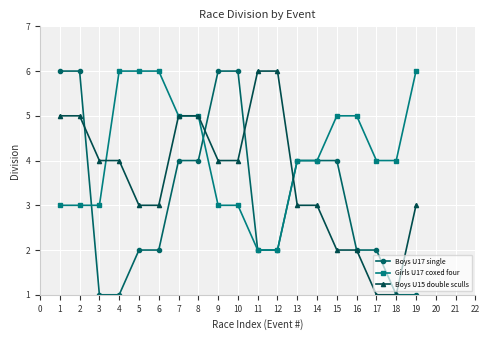

How many categories are shown in the chart?

19